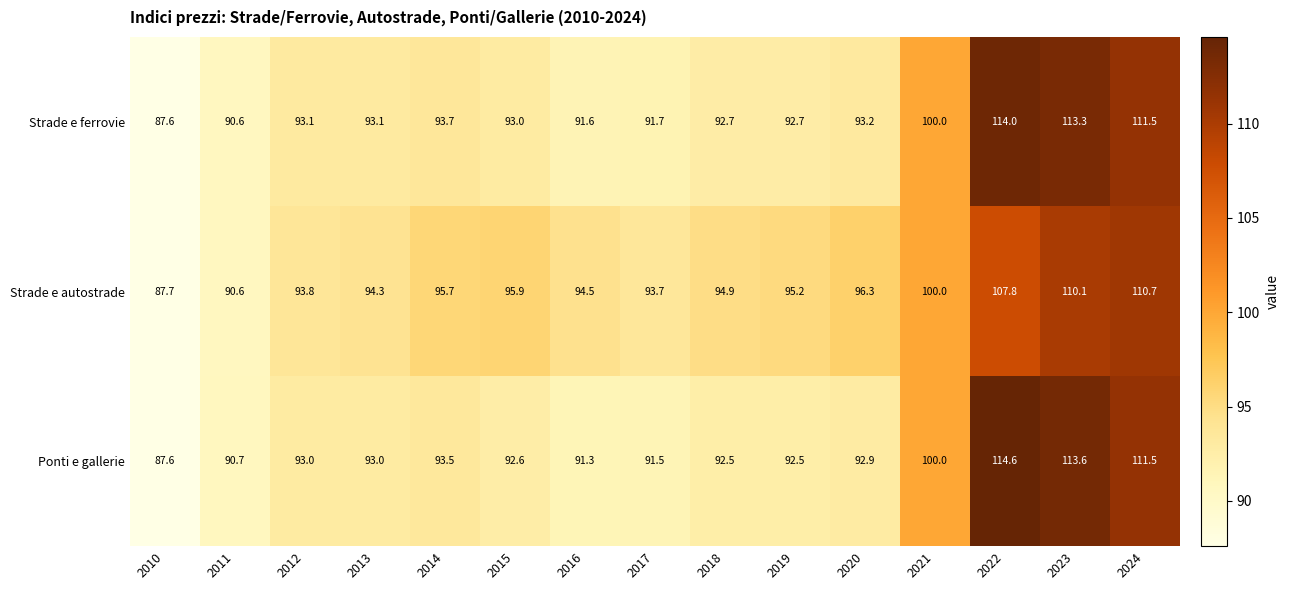

At which label does Strade e ferrovie first exceed 93?

2012